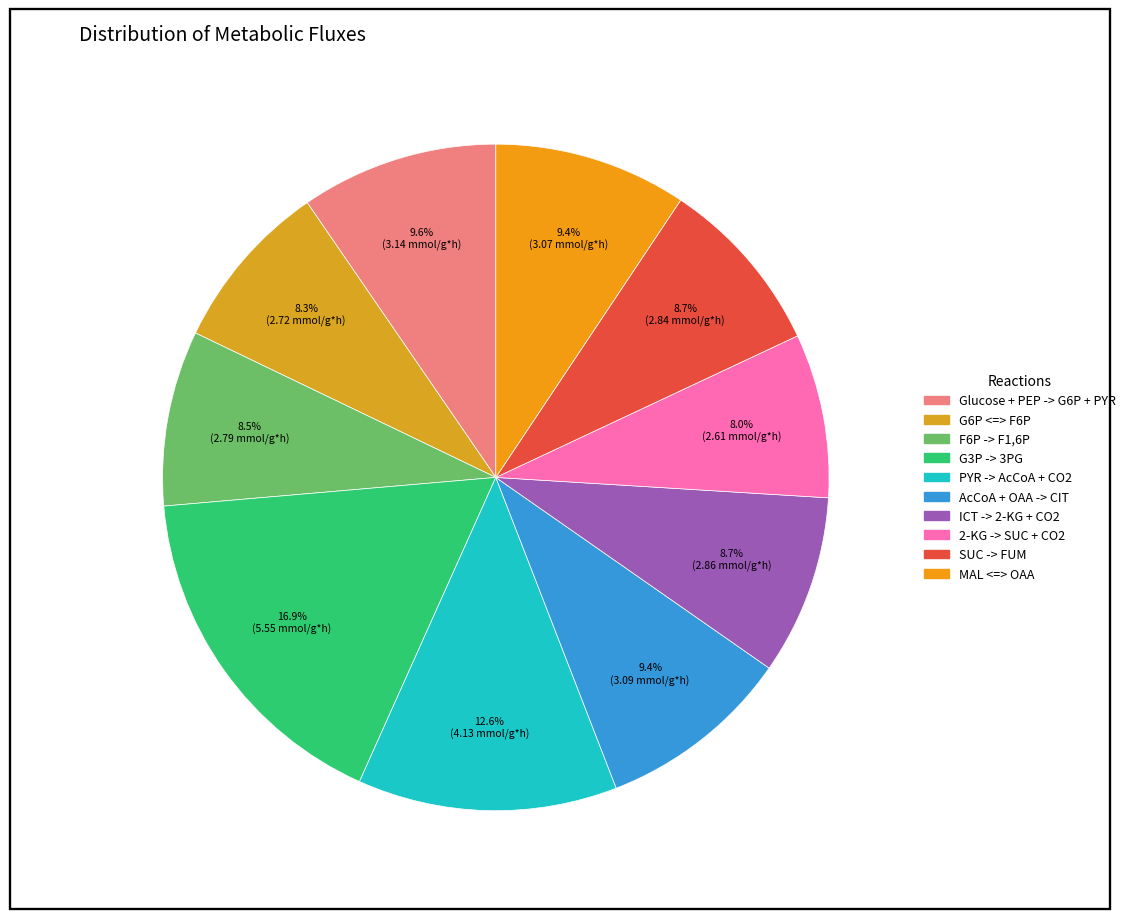

Does any single category account for the majority?

No